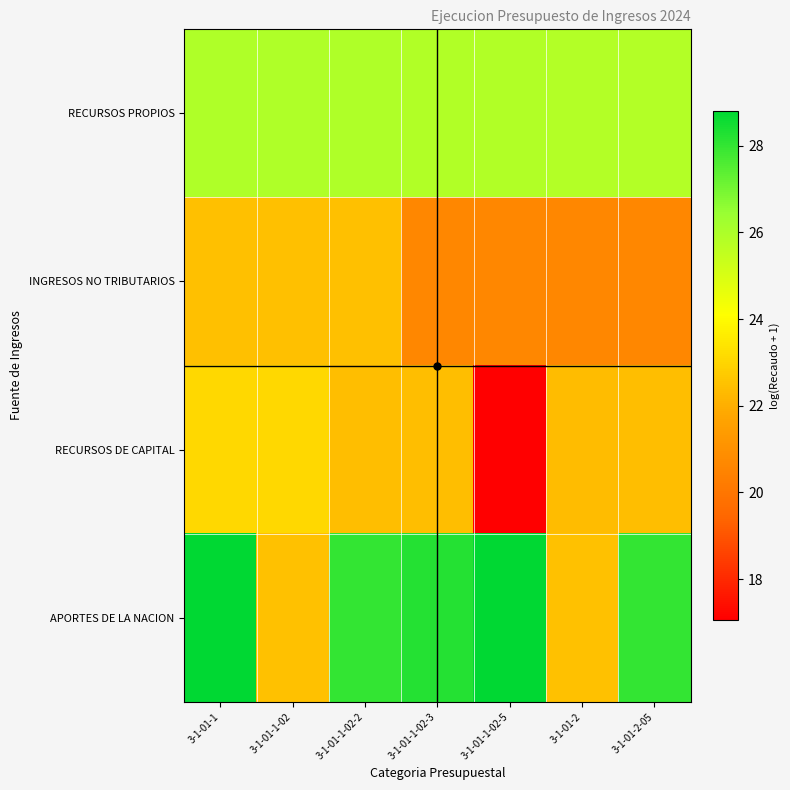

Rank the series at 3-1-01-2-05 from lowest to highest value.

INGRESOS NO TRIBUTARIOS, RECURSOS DE CAPITAL, RECURSOS PROPIOS, APORTES DE LA NACION